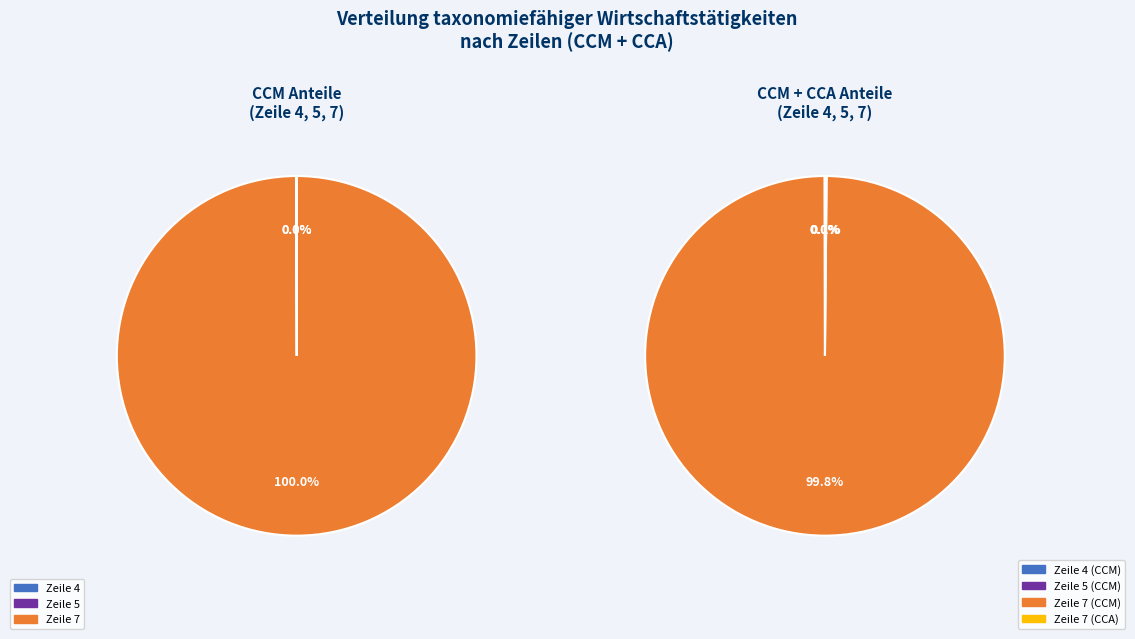

Which category has the smallest portion of the pie?

Zeile 4